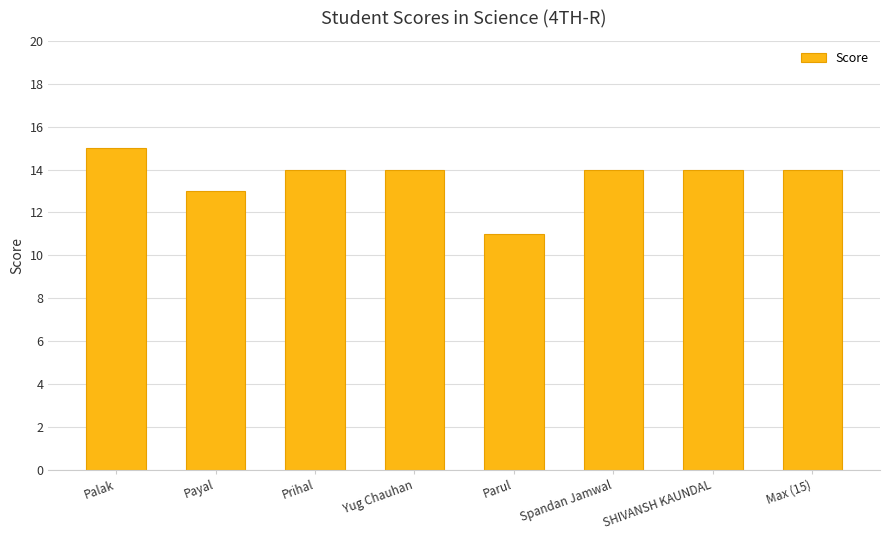

Count the number of categories in the chart.

8